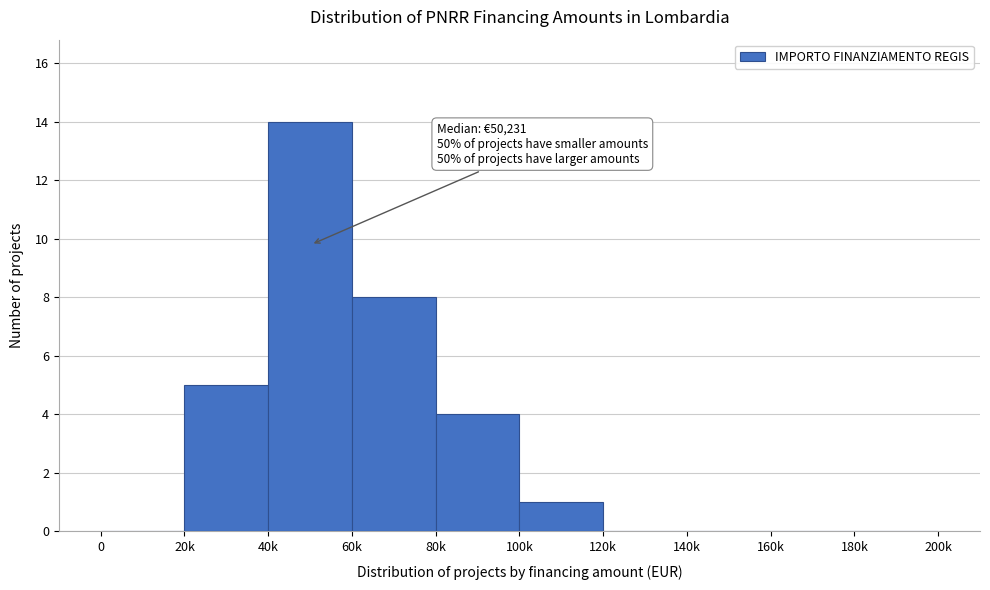

Reading left to right, transcribe all the data shown in this chart.

0=0	20k=5	40k=14	60k=8	80k=4	100k=1	120k=0	140k=0	160k=0	180k=0